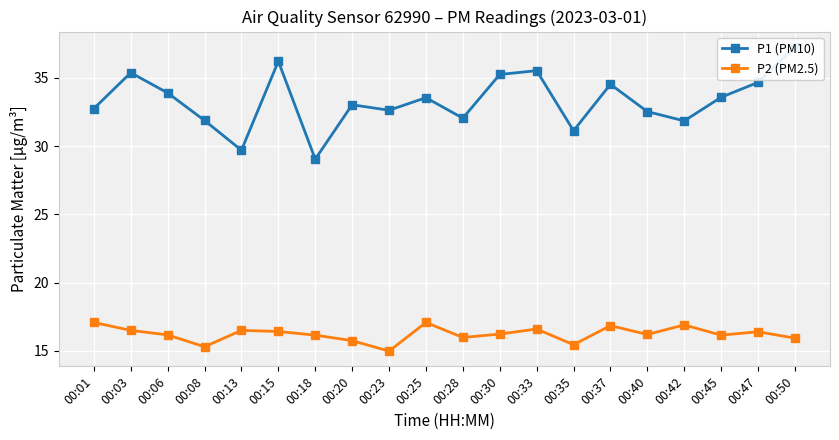

What is the total value across all series at 00:40?

48.7